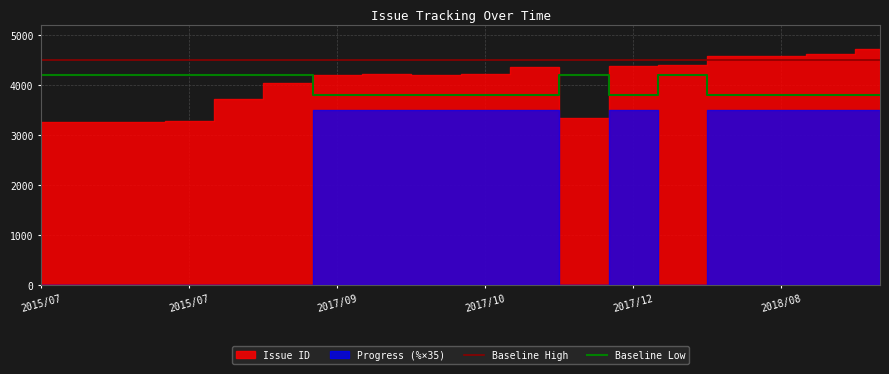

Does the chart have visible grid lines?

Yes